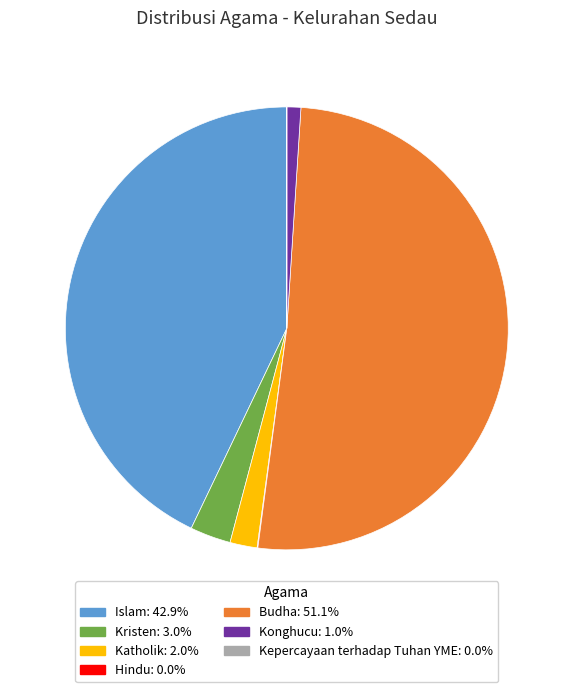

Which slice is the largest?

Budha